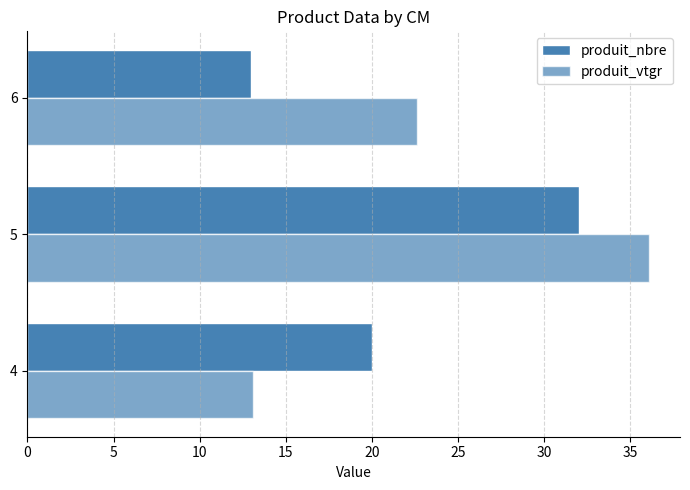

List the series in order of their peak value, highest first.

produit_vtgr, produit_nbre